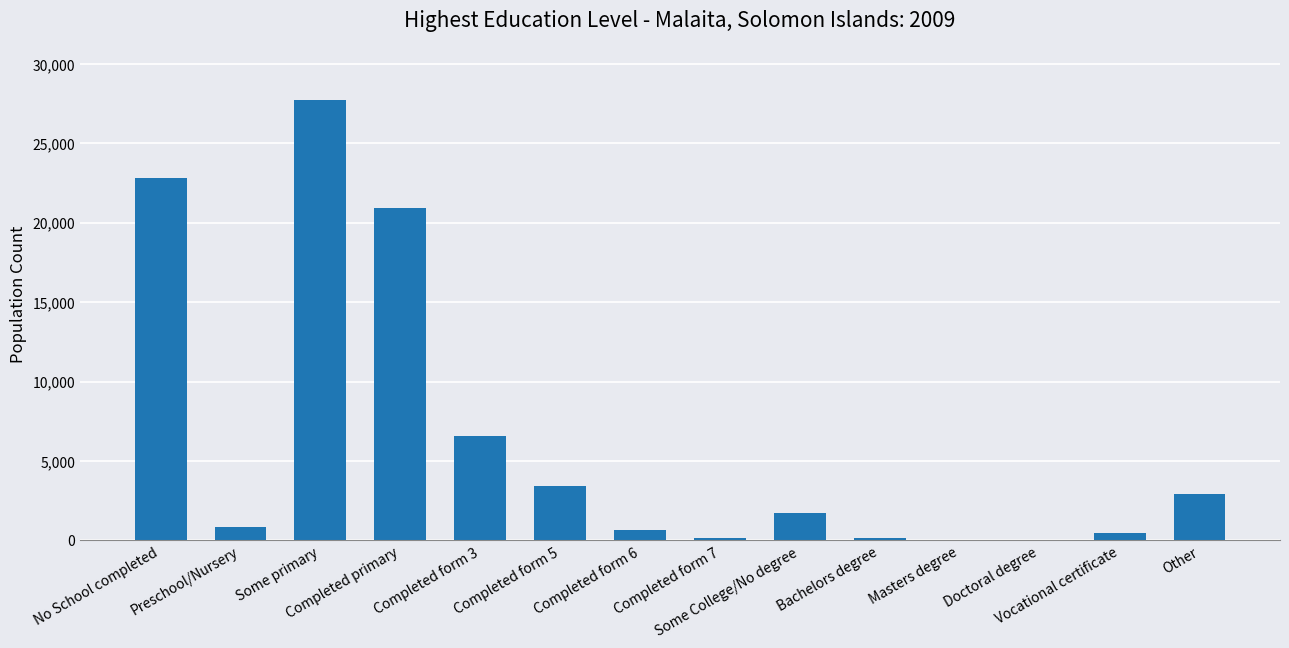

Where does the data first go above 1746?

No School completed